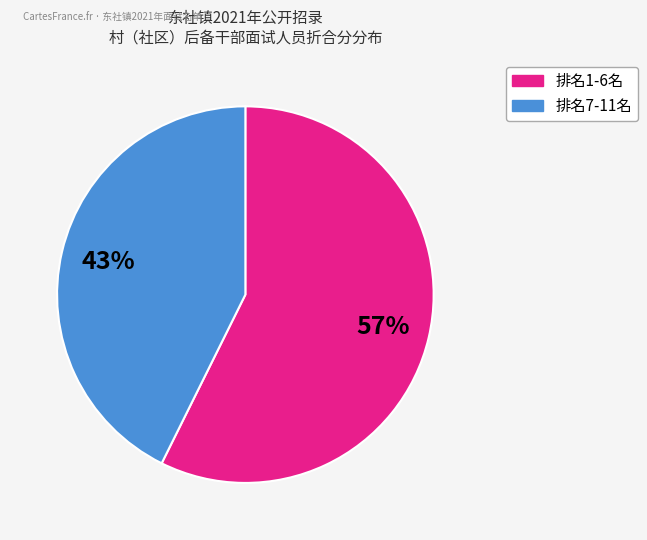

To the nearest percent, what is the average slice percentage?

50%